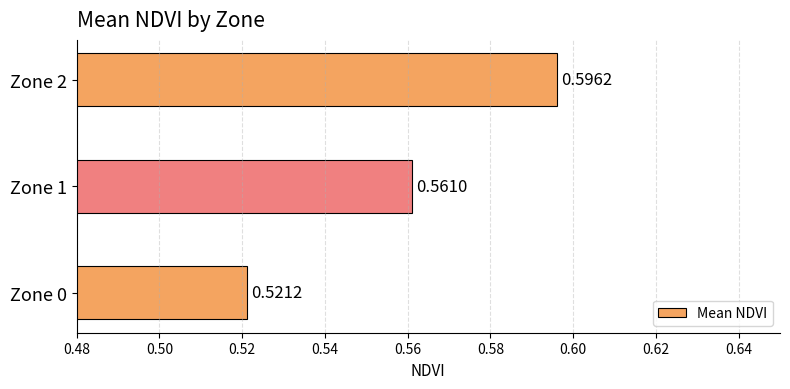

Which has a higher value, Zone 1 or Zone 2?

Zone 2